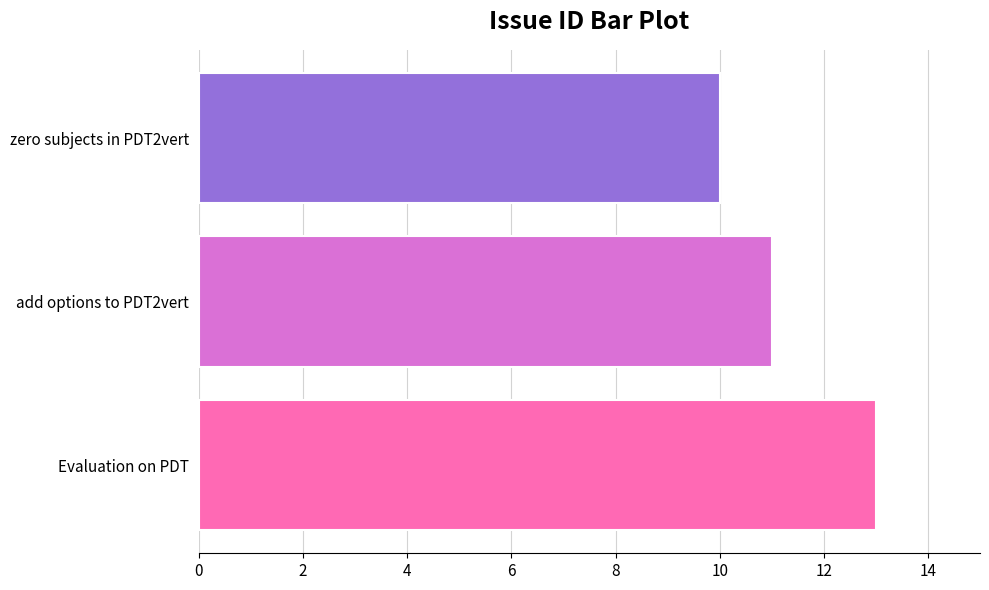

True or false: the data shows 19 at Evaluation on PDT.

False